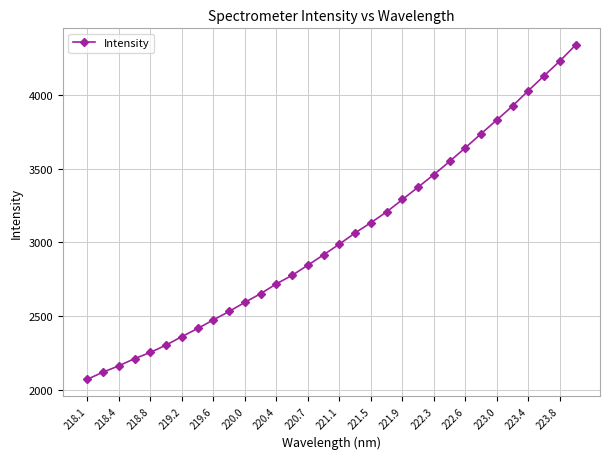

What is the smallest value displayed?

2072.6